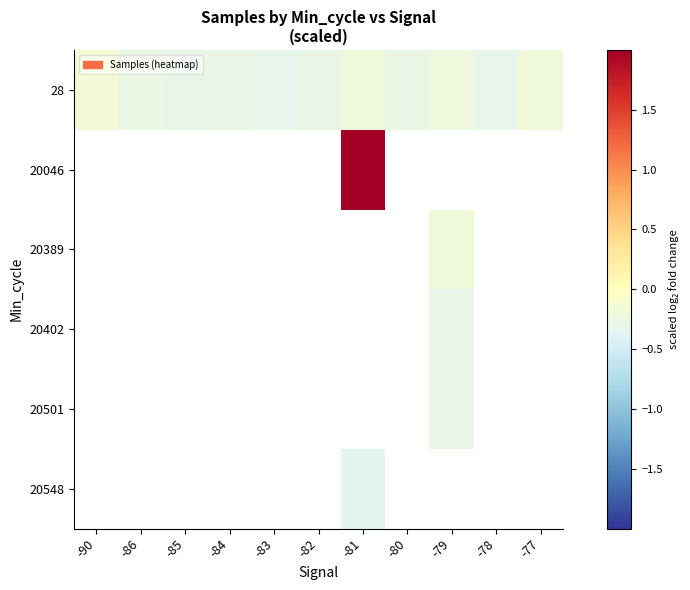

How many values in 20548 are below zero?

1